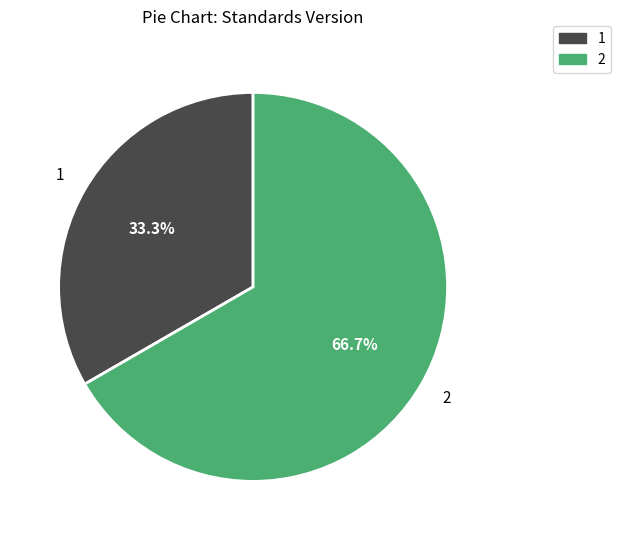

Is there a majority slice in this chart?

Yes